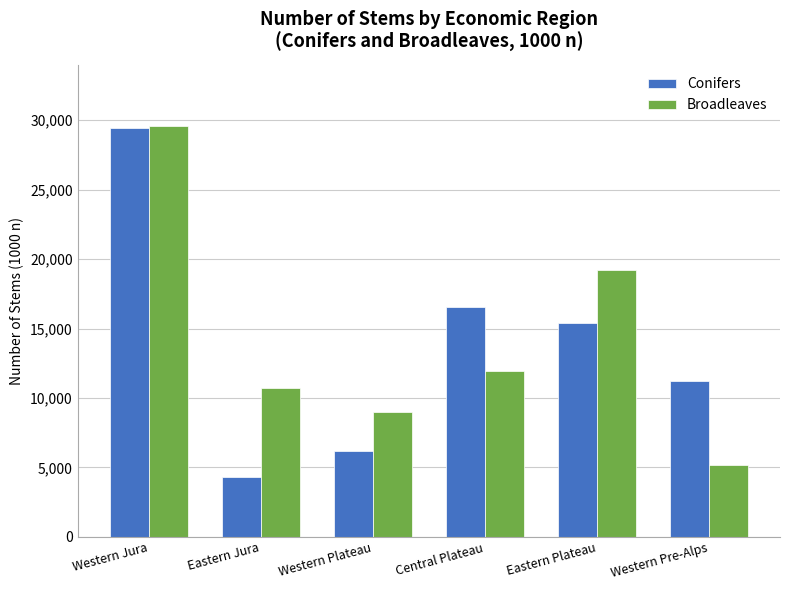

The Conifers series shows 15430 at Eastern Plateau. True or false?

True